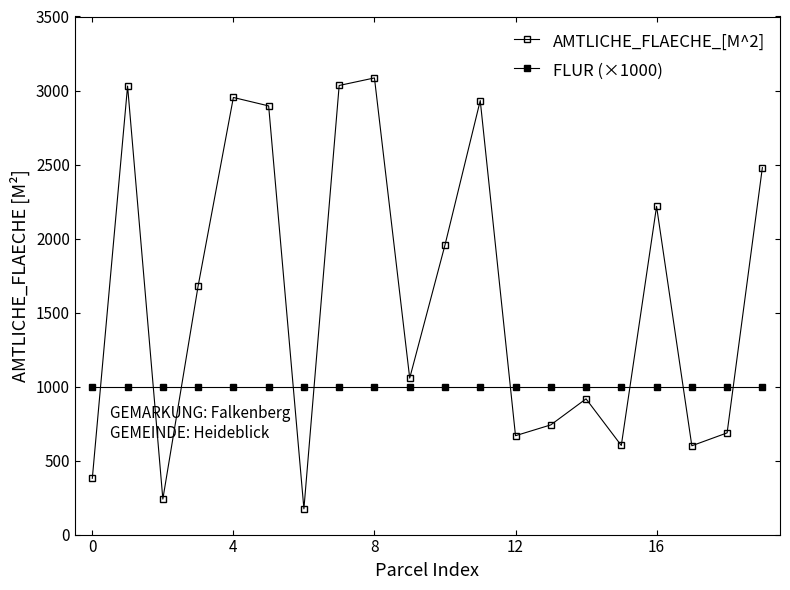

How many times do AMTLICHE_FLAECHE_[M^2] and FLUR (×1000) cross each other?

9